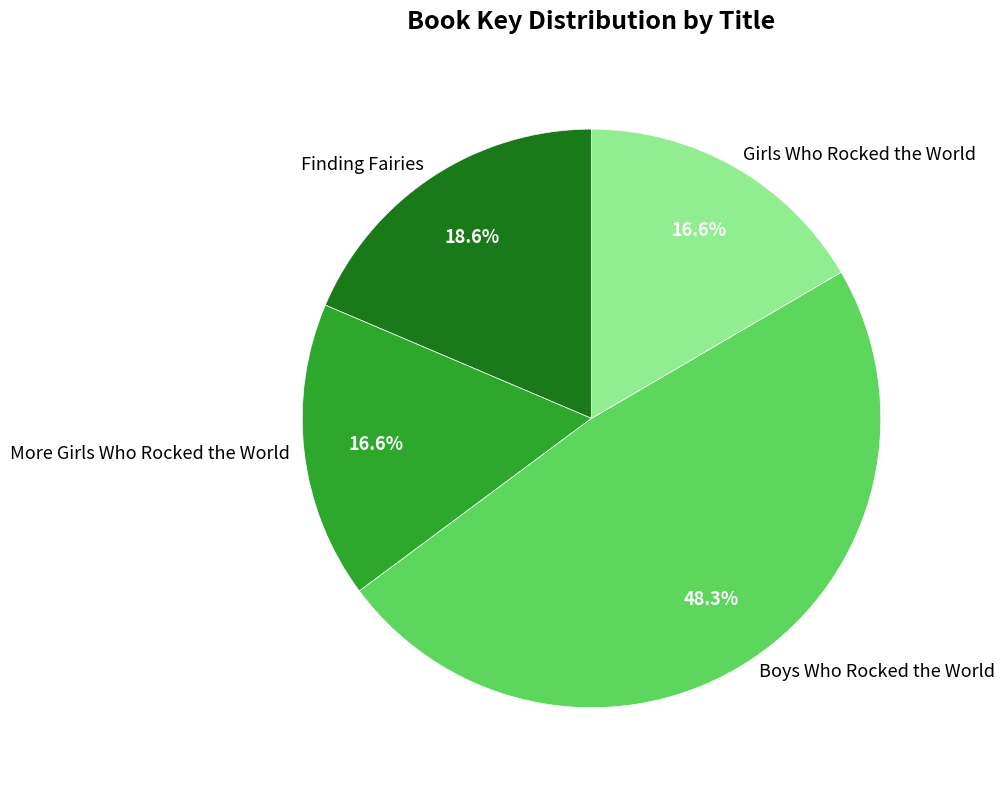

What is the largest slice in the pie chart?

Boys Who Rocked the World